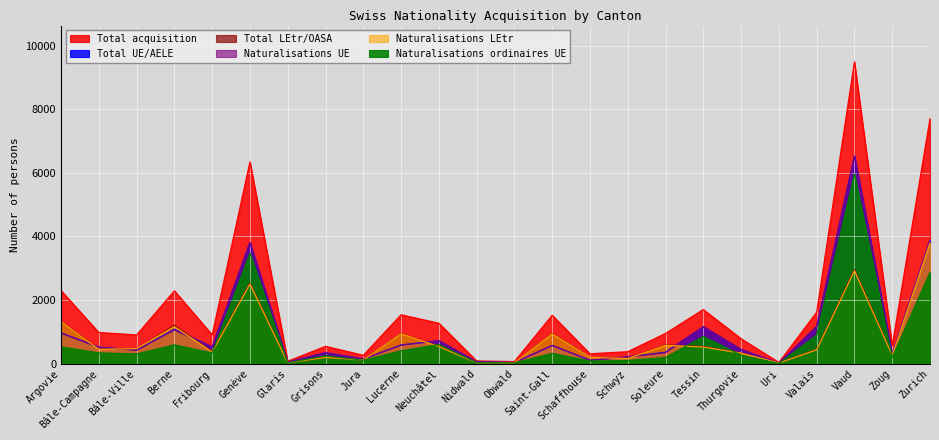

How many lines are shown in the chart?

6